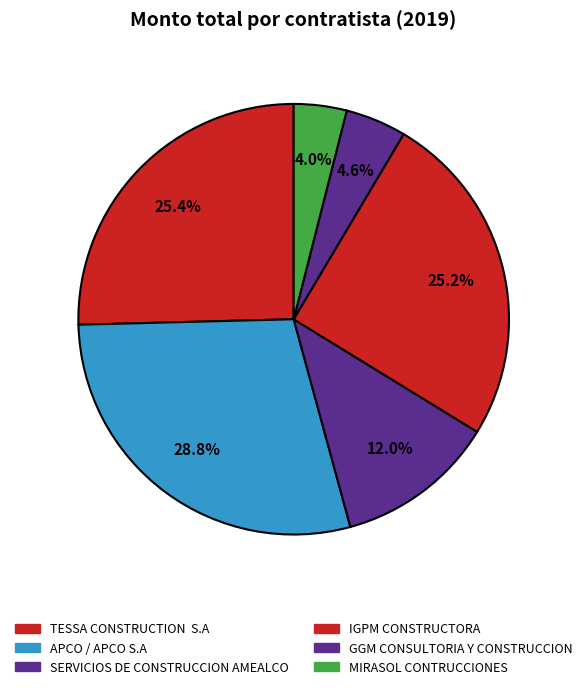

What is the smallest slice in the pie chart?

MIRASOL CONTRUCCIONES